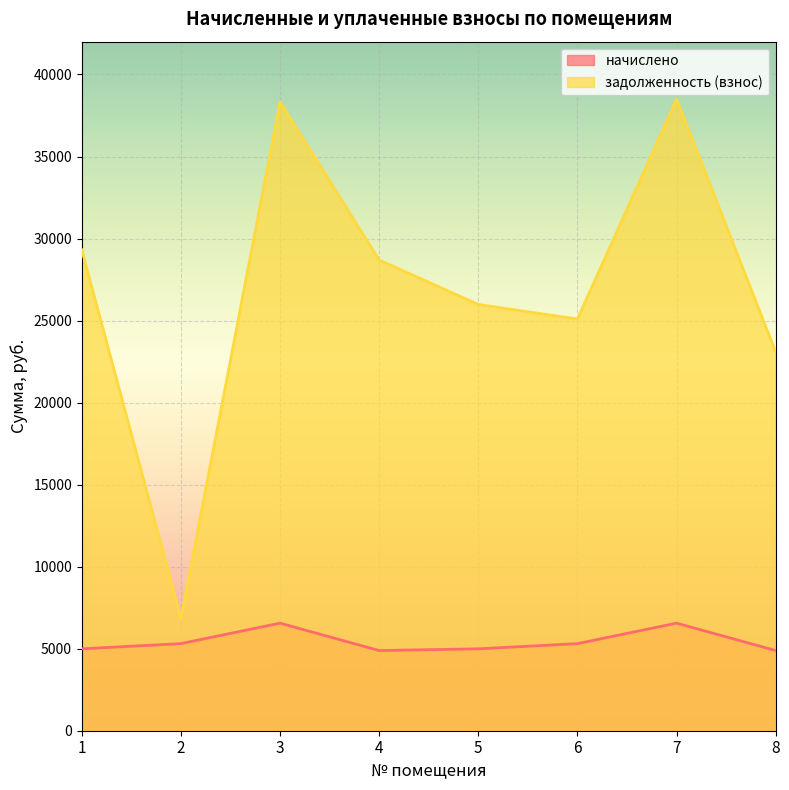

Reading left to right, list all the values displayed in this chart.

начислено: 1=4992.0	2=5308.8	3=6556.8	4=4886.4	5=4992.0	6=5308.8	7=6556.8	8=4886.4
задолженность (взнос): 1=29311.4	2=6857.2	3=38326.8	4=28691.2	5=25983.4	6=25092.9	7=38499.3	8=23082.8